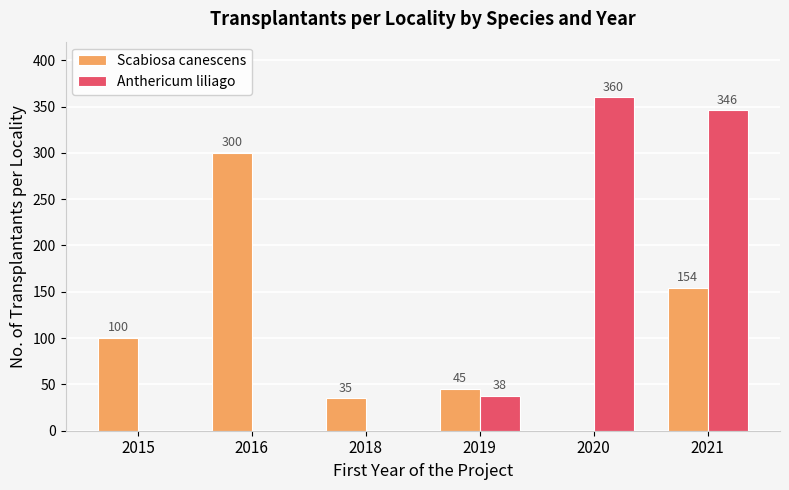

Reading left to right, what are all the values shown in this chart?

Scabiosa canescens: 2015=100	2016=300	2018=35	2019=45	2020=0	2021=154
Anthericum liliago: 2015=0	2016=0	2018=0	2019=38	2020=360	2021=346